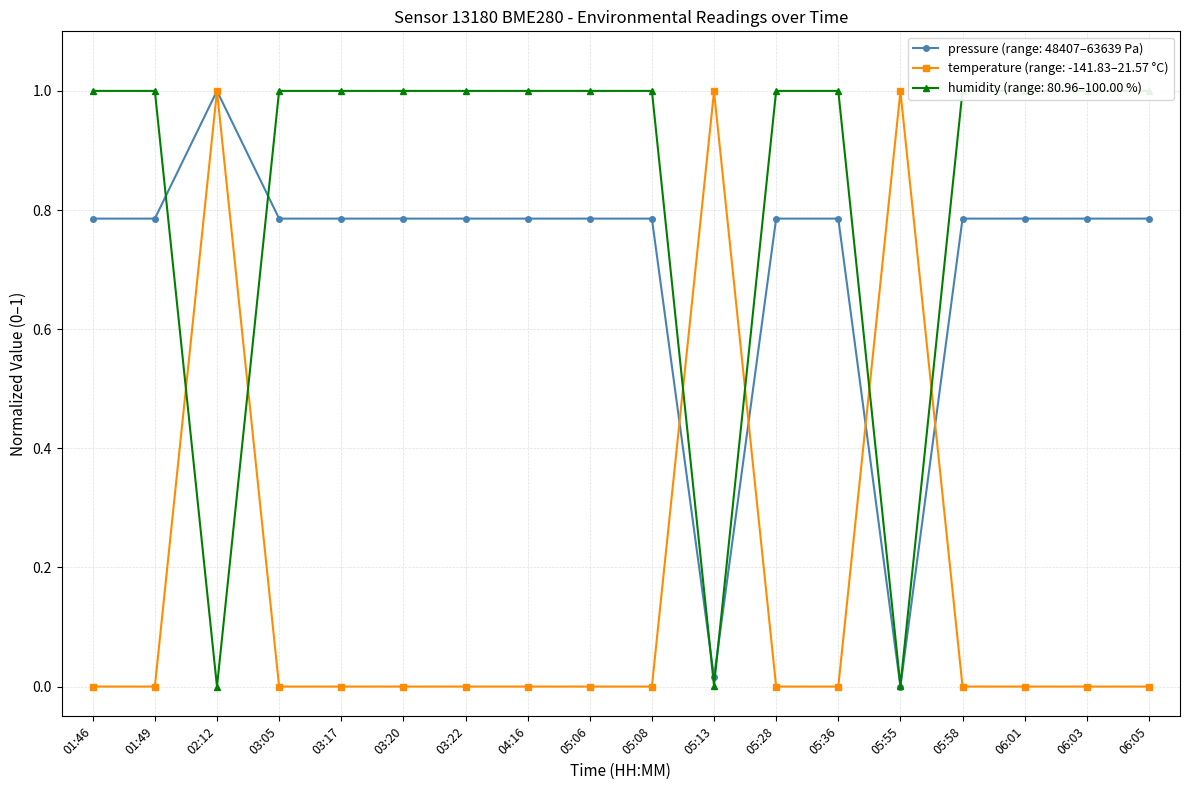

How many data points does each series have?

18